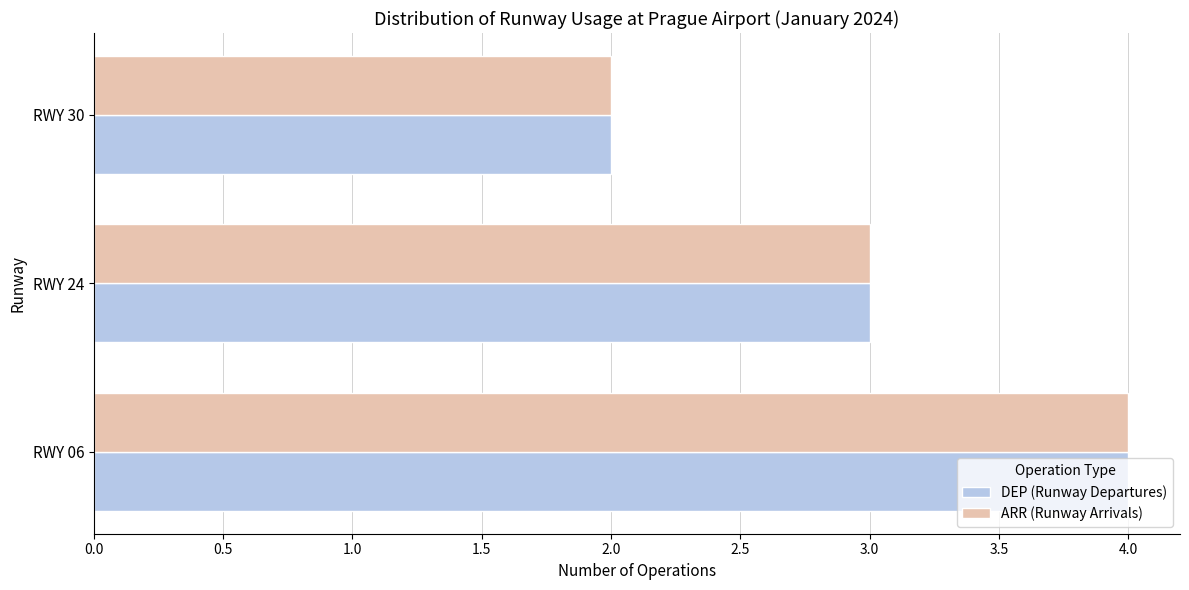

List the labels in order of DEP (Runway Departures) value, smallest first.

RWY 30, RWY 24, RWY 06